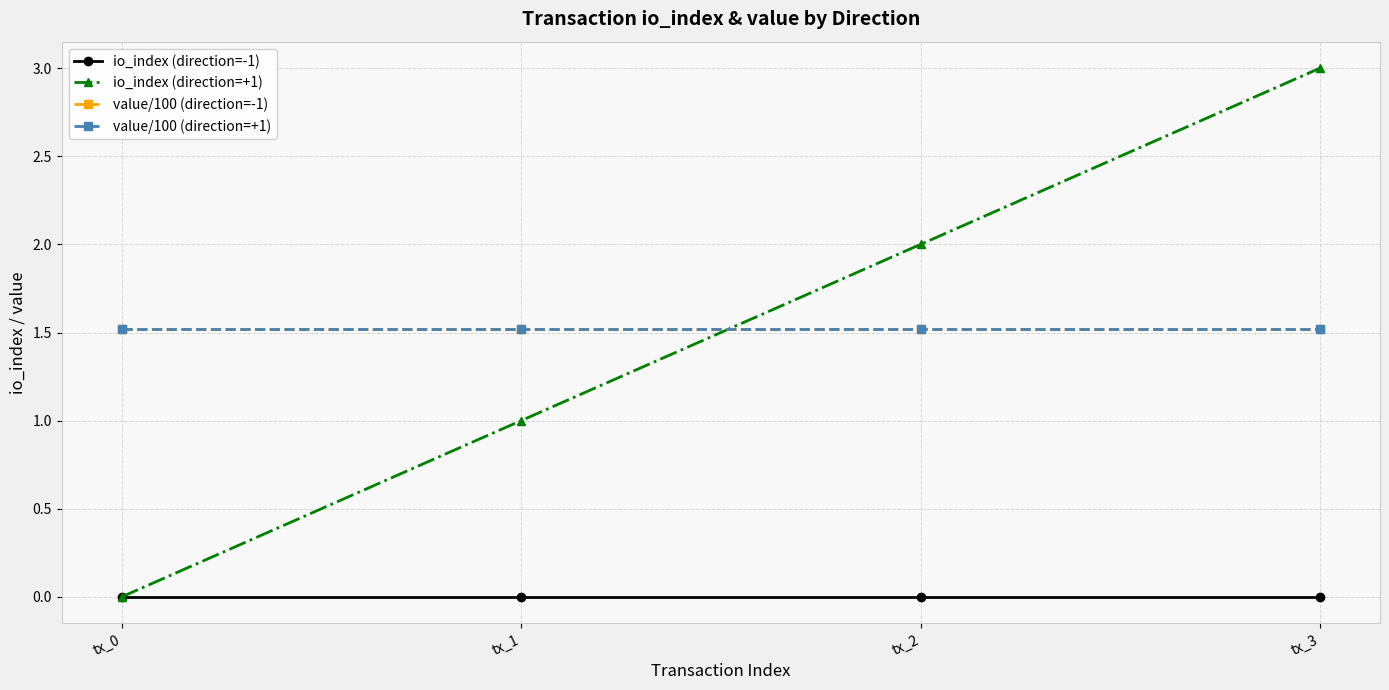

Reading left to right, extract all data points from this chart.

io_index (direction=-1): tx_0=0.0	tx_1=0.0	tx_2=0.0	tx_3=0.0
io_index (direction=+1): tx_0=0.0	tx_1=1.0	tx_2=2.0	tx_3=3.0
value/100 (direction=-1): tx_0=1.5	tx_1=1.5	tx_2=1.5	tx_3=1.5
value/100 (direction=+1): tx_0=1.5	tx_1=1.5	tx_2=1.5	tx_3=1.5